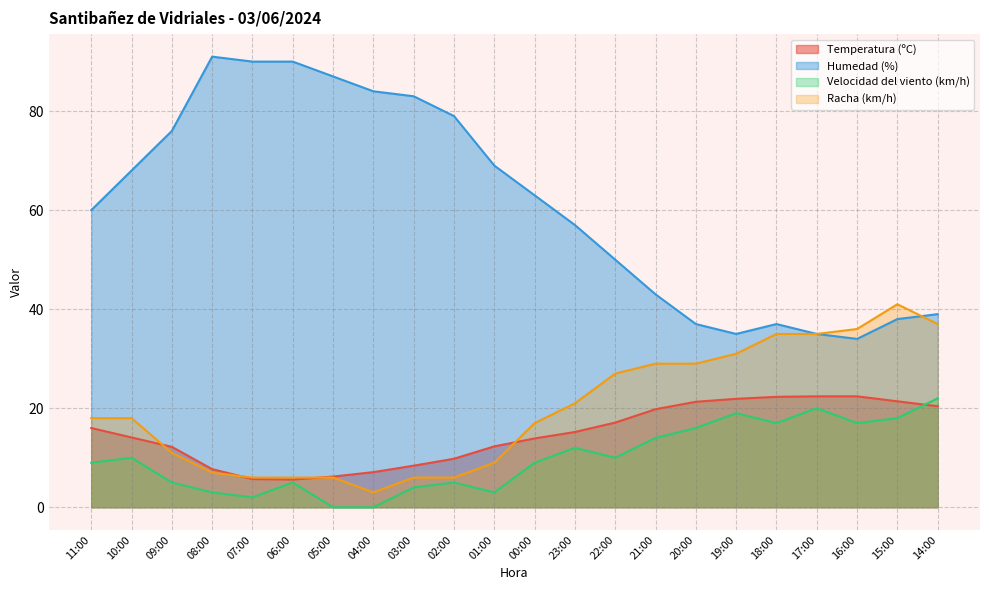

At how many categories does at least one series exceed 40?

16